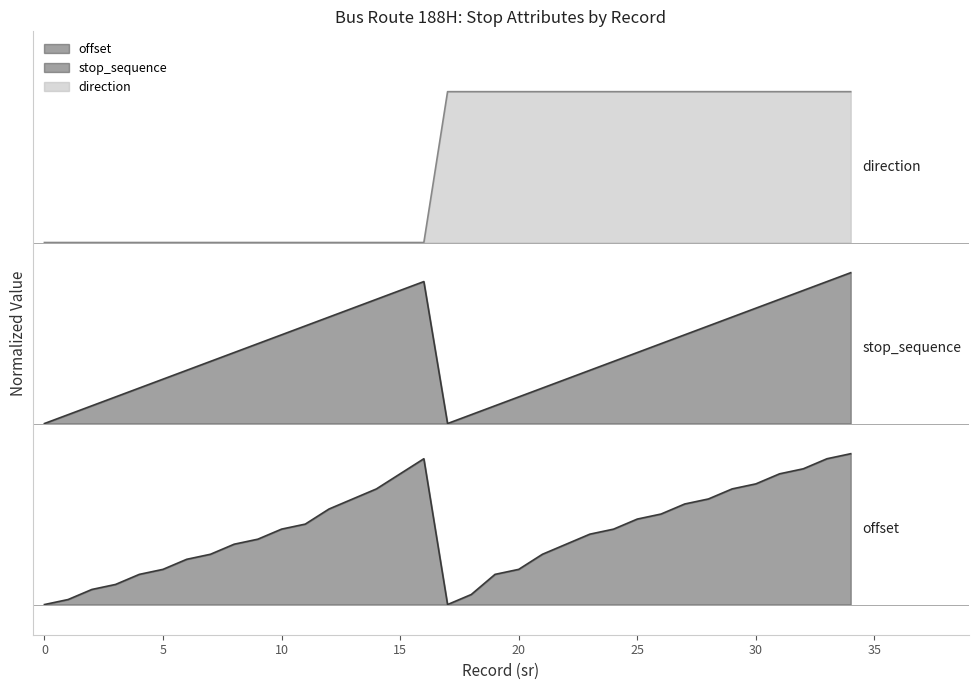

Reading right to left, extract all data points from this chart.

offset: 1.0	1.0	0.9	0.9	0.8	0.8	0.7	0.7	0.6	0.6	0.5	0.5	0.4	0.3	0.2	0.2	0.1	0.0	1.0	0.9	0.8	0.7	0.6	0.5	0.5	0.4	0.4	0.3	0.3	0.2	0.2	0.1	0.1	0.0	0.0
stop_sequence: 2.2	2.1	2.1	2.0	2.0	1.9	1.8	1.8	1.7	1.7	1.6	1.6	1.5	1.4	1.4	1.3	1.3	1.2	2.1	2.1	2.0	2.0	1.9	1.8	1.8	1.7	1.7	1.6	1.6	1.5	1.4	1.4	1.3	1.3	1.2
direction: 3.4	3.4	3.4	3.4	3.4	3.4	3.4	3.4	3.4	3.4	3.4	3.4	3.4	3.4	3.4	3.4	3.4	3.4	2.4	2.4	2.4	2.4	2.4	2.4	2.4	2.4	2.4	2.4	2.4	2.4	2.4	2.4	2.4	2.4	2.4